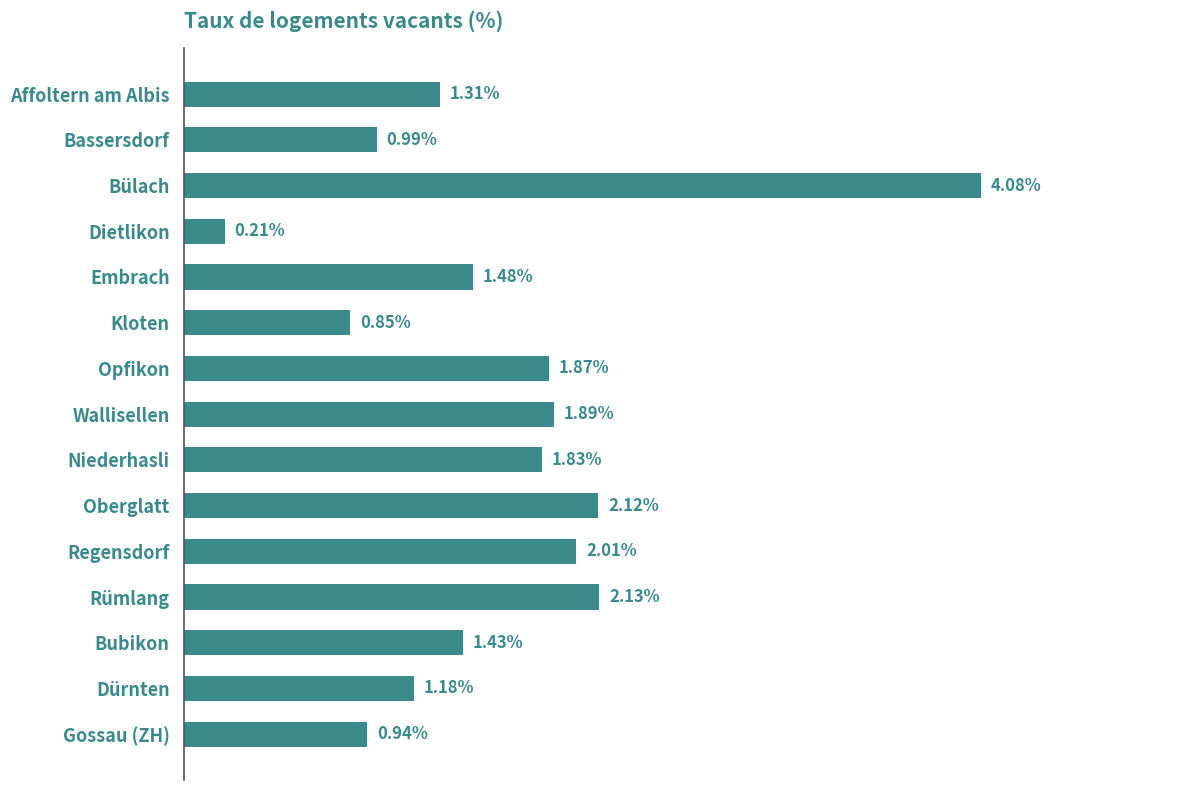

Which has a higher value, Niederhasli or Bubikon?

Niederhasli